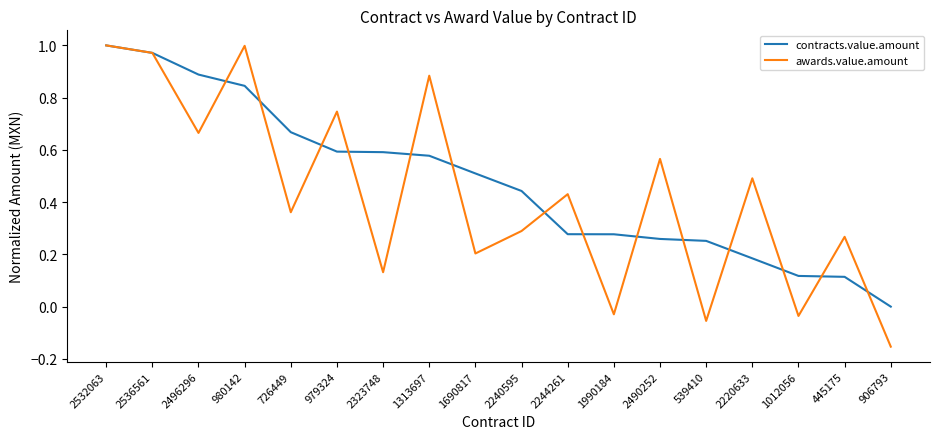

What is the sum of all contracts.value.amount values?

8.6